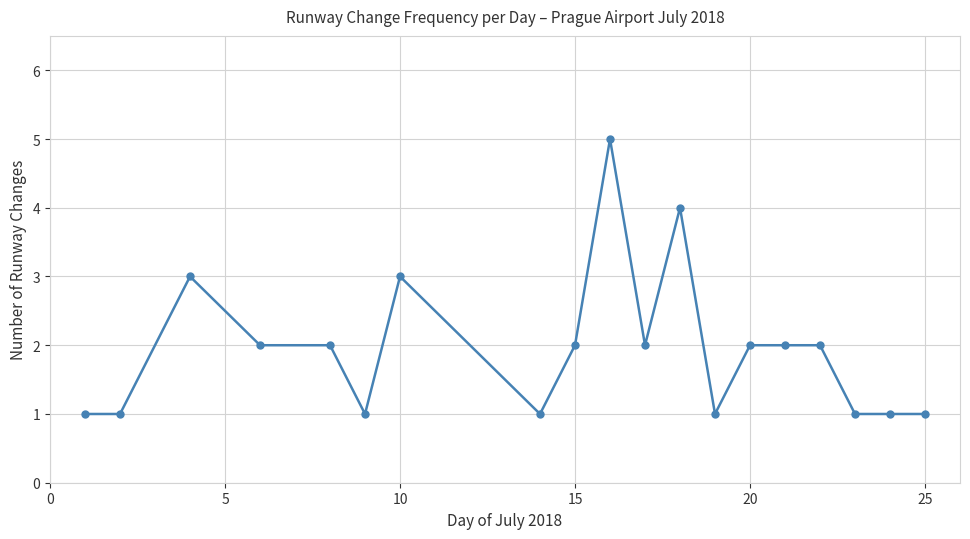

What is the greatest value displayed?

5